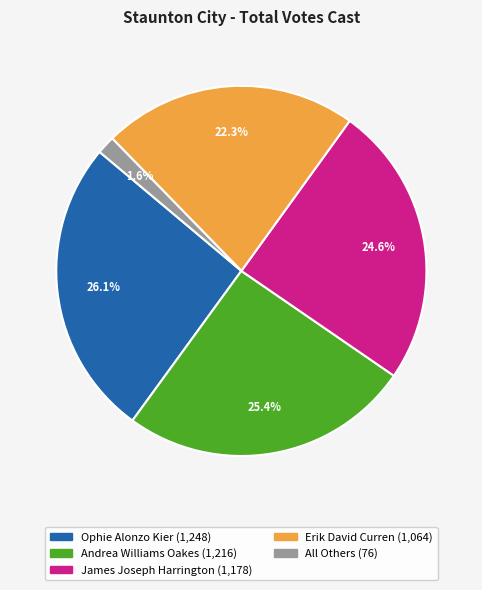

Does Erik David Curren account for over 50% of the chart?

No